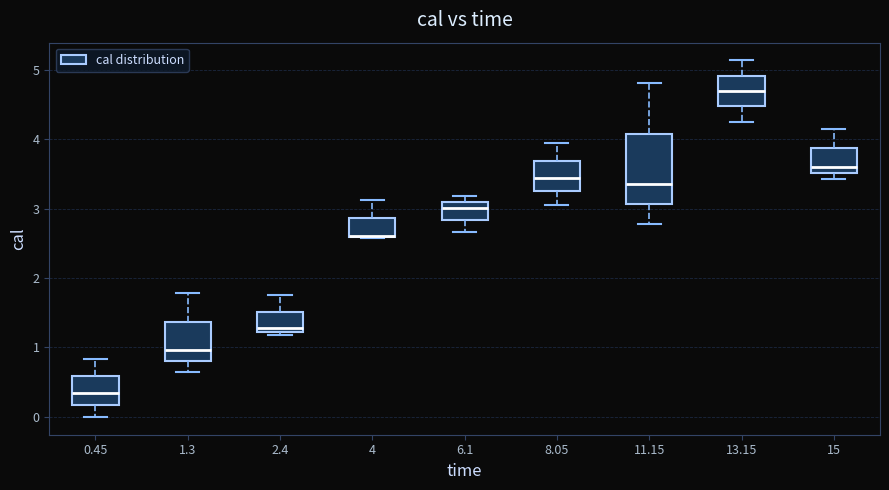

Which box is the tallest, from its lower edge to its upper edge?

11.15